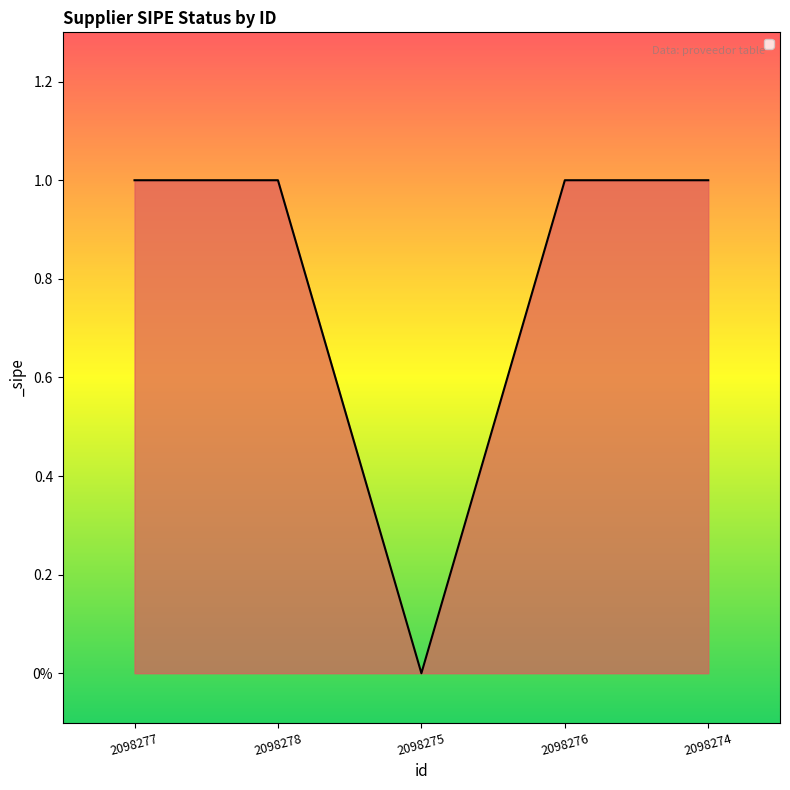

Where is the first local minimum?

2098275